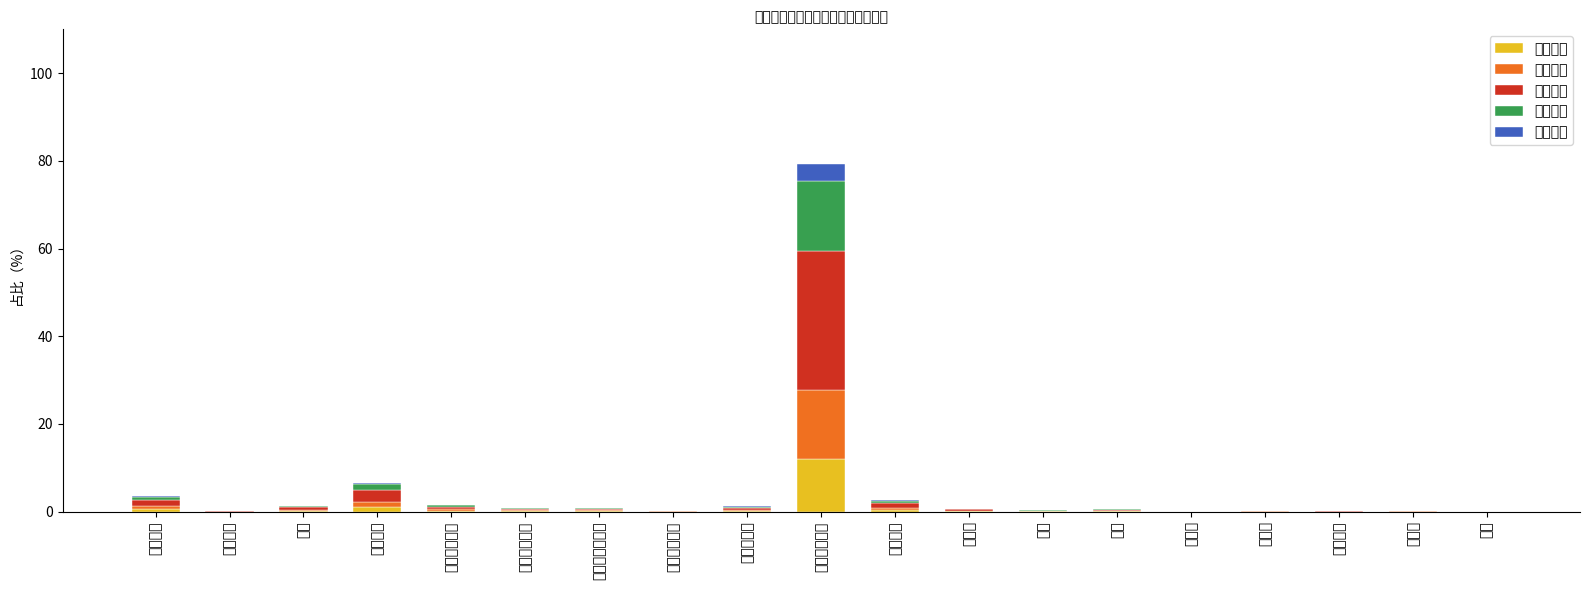

Between 津贴补贴 and 绩效工资, which series saw the biggest shift?

补助支出